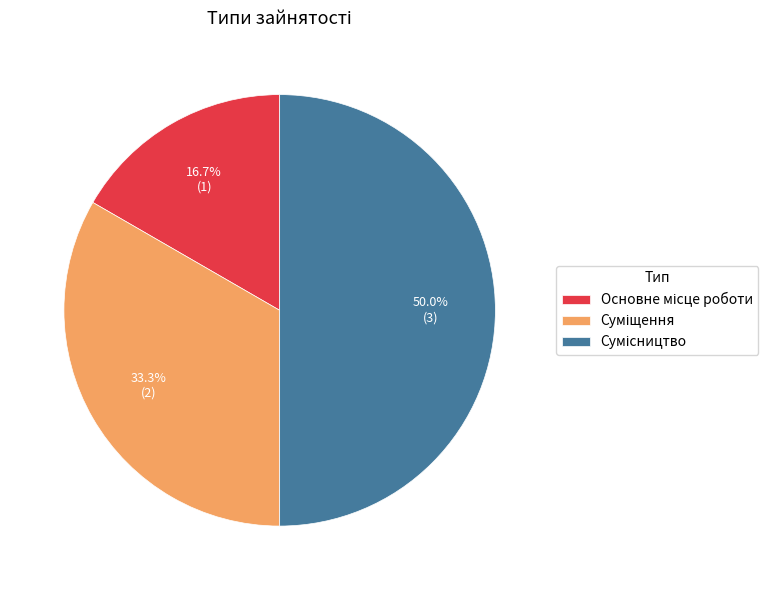

What is the change in value from Суміщення to Сумісництво?

+1